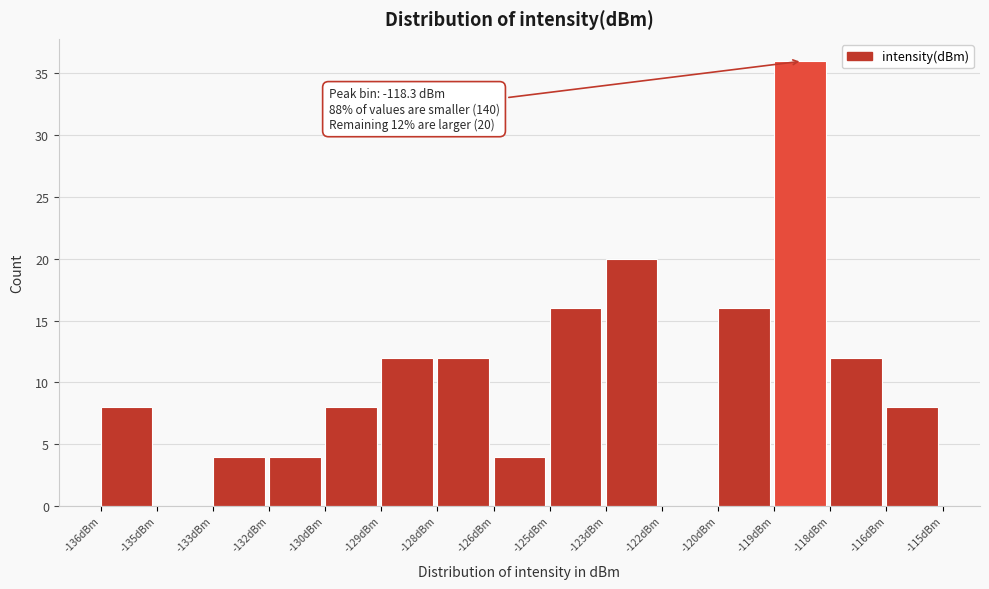

Reading left to right, what are all the values shown in this chart?

-136dBm=8	-135dBm=0	-133dBm=4	-132dBm=4	-130dBm=8	-129dBm=12	-128dBm=12	-126dBm=4	-125dBm=16	-123dBm=20	-122dBm=0	-120dBm=16	-119dBm=36	-118dBm=12	-116dBm=8